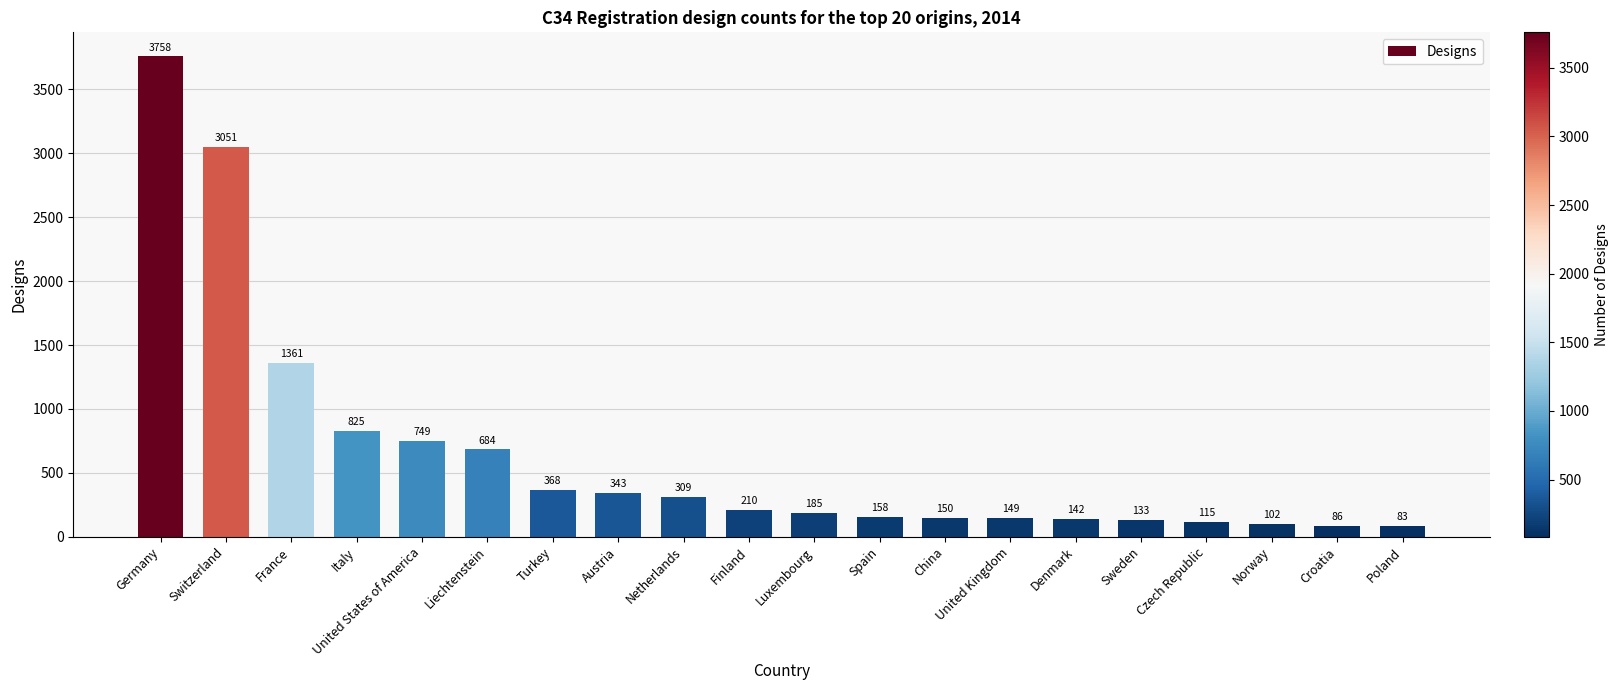

At which label is the value closest to 1920?

France